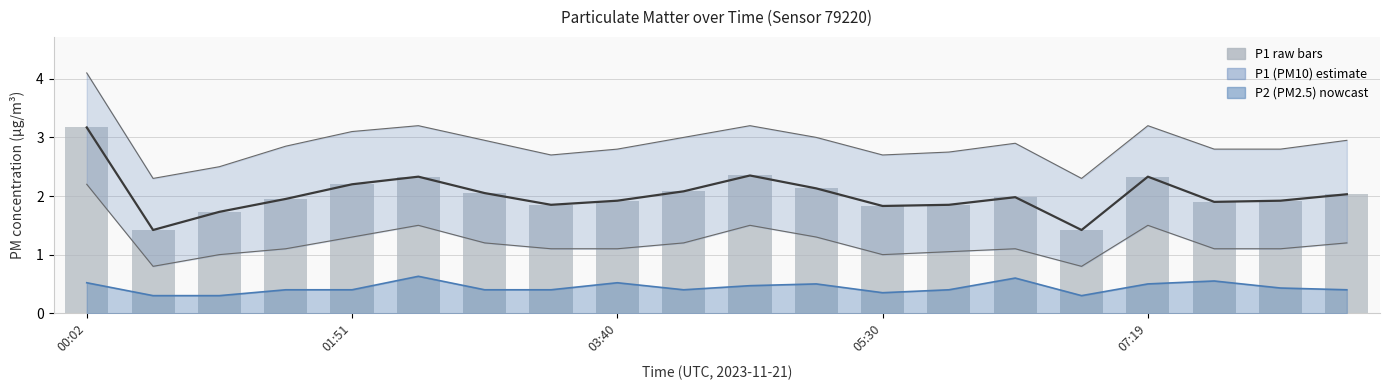

What is the average value of the P1 (PM10) series?

2.0